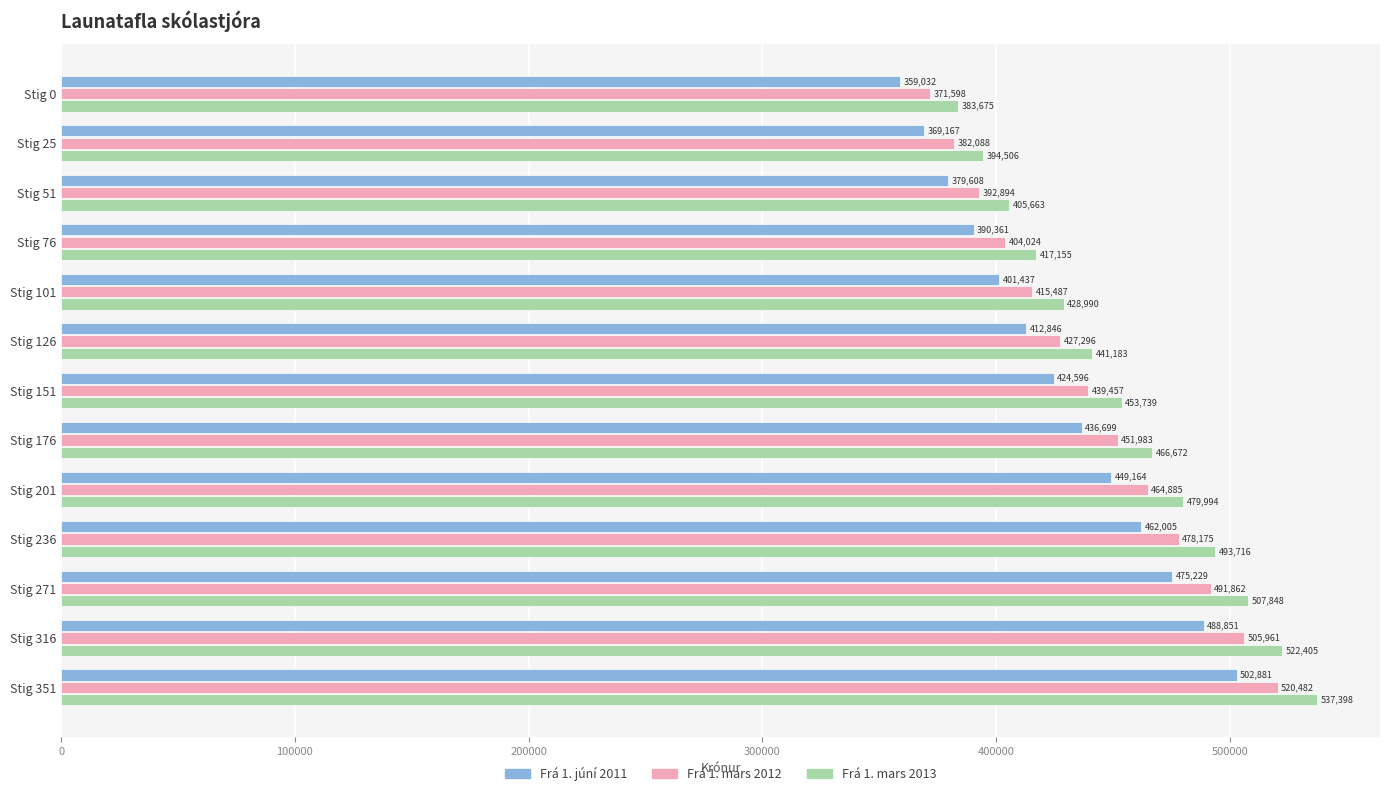

What is the minimum value shown in the chart?

359032